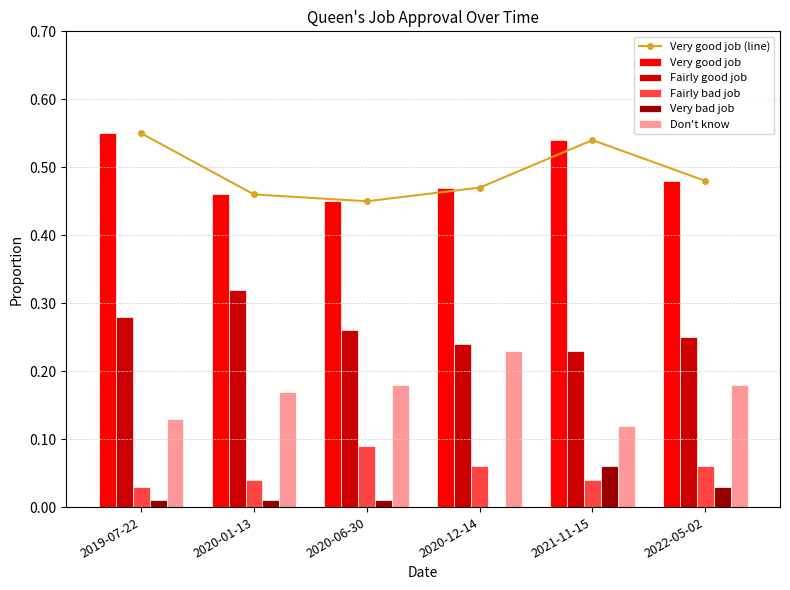

Does the chart contain stacked bars?

No